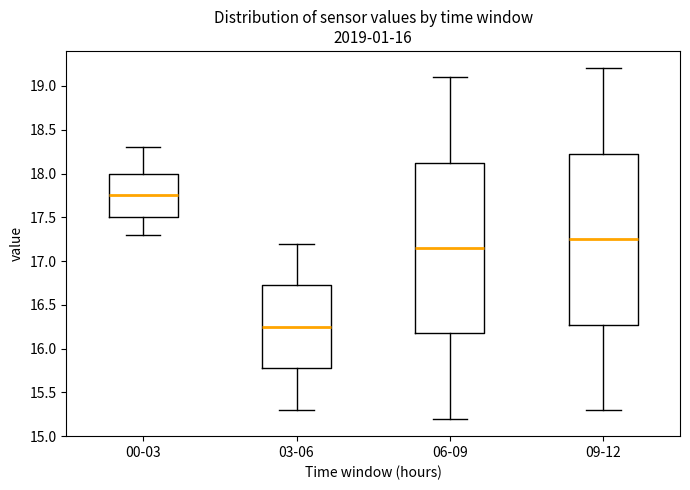

Reading left to right, read every box against the y-axis: the position of its median line, the range the box covers, and the ends of its whiskers. The values are not printed on the chart, so give them approximately, as read against the axis.

00-03: median 17.75, box 17.50 to 18.00, whiskers 17.30 to 18.30
03-06: median 16.25, box 15.80 to 16.75, whiskers 15.30 to 17.20
06-09: median 17.15, box 16.20 to 18.15, whiskers 15.20 to 19.10
09-12: median 17.25, box 16.30 to 18.25, whiskers 15.30 to 19.20